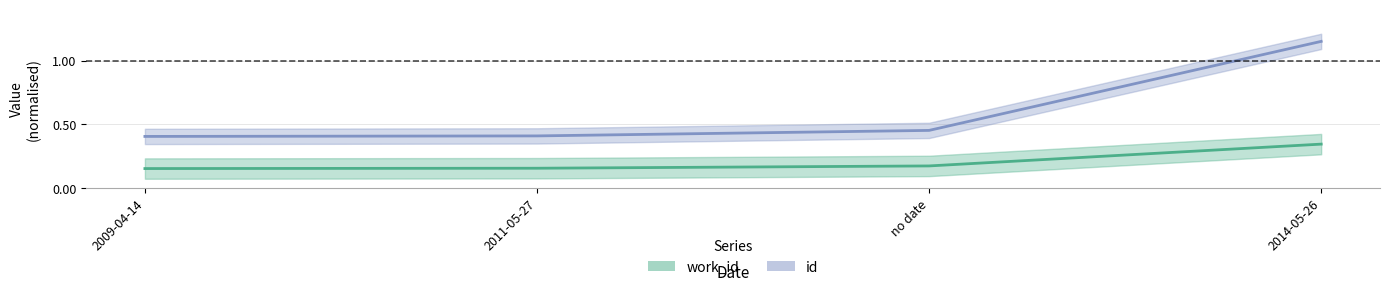

What is the value of the id point at the 3rd from the left?

0.5